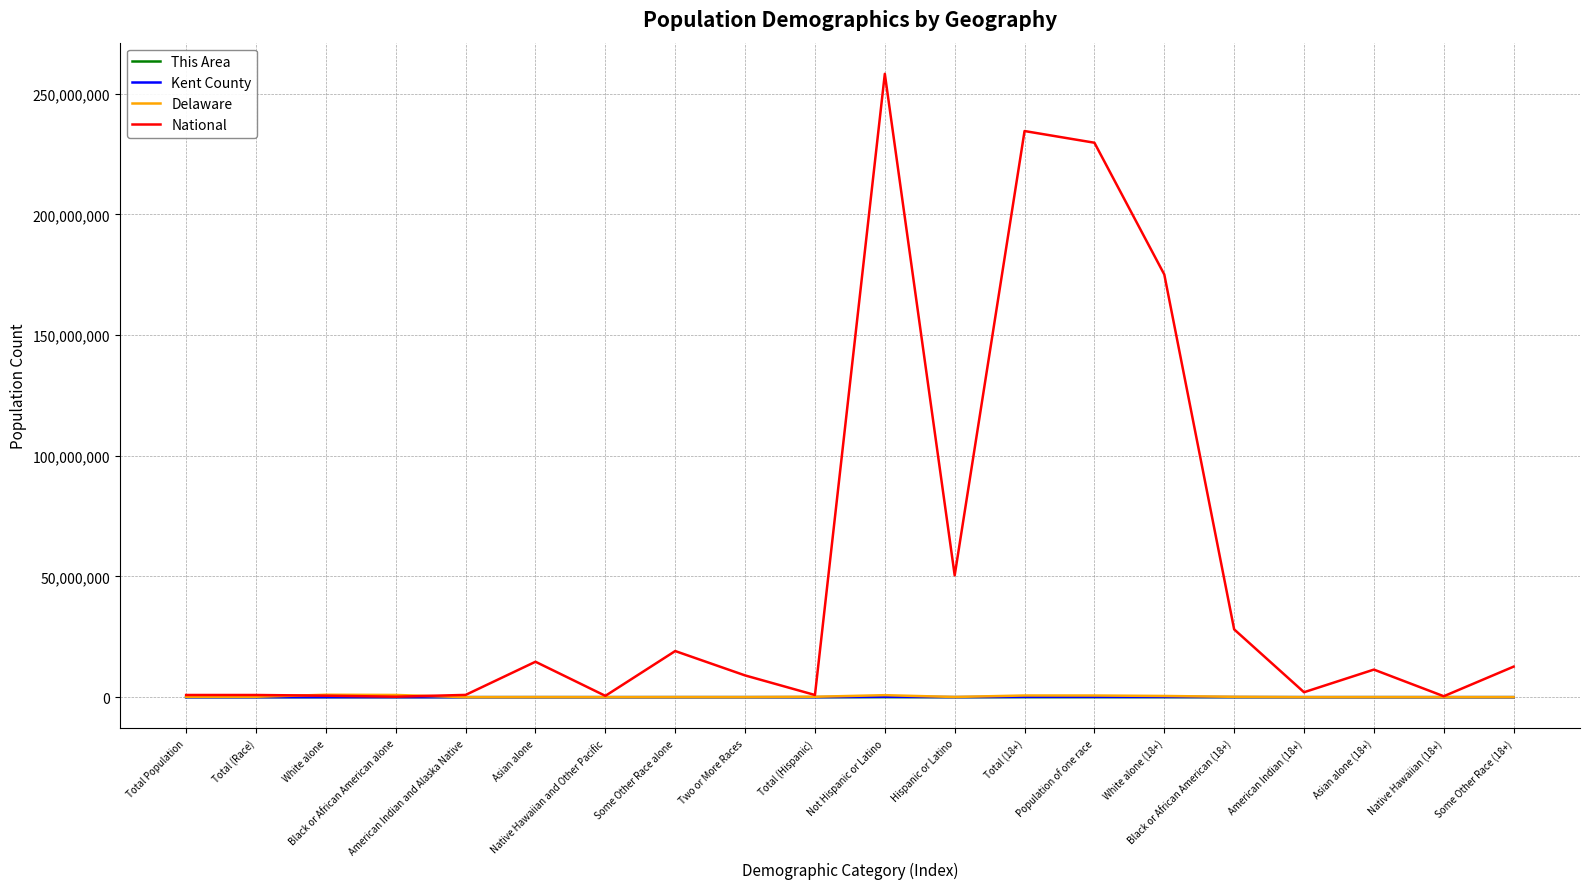

At how many categories does at least one series exceed 224864179?

3